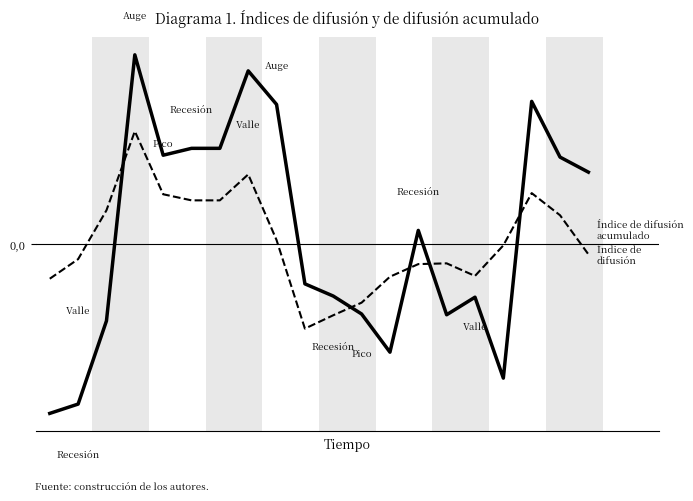

Is this an area chart (filled region under the line)?

No